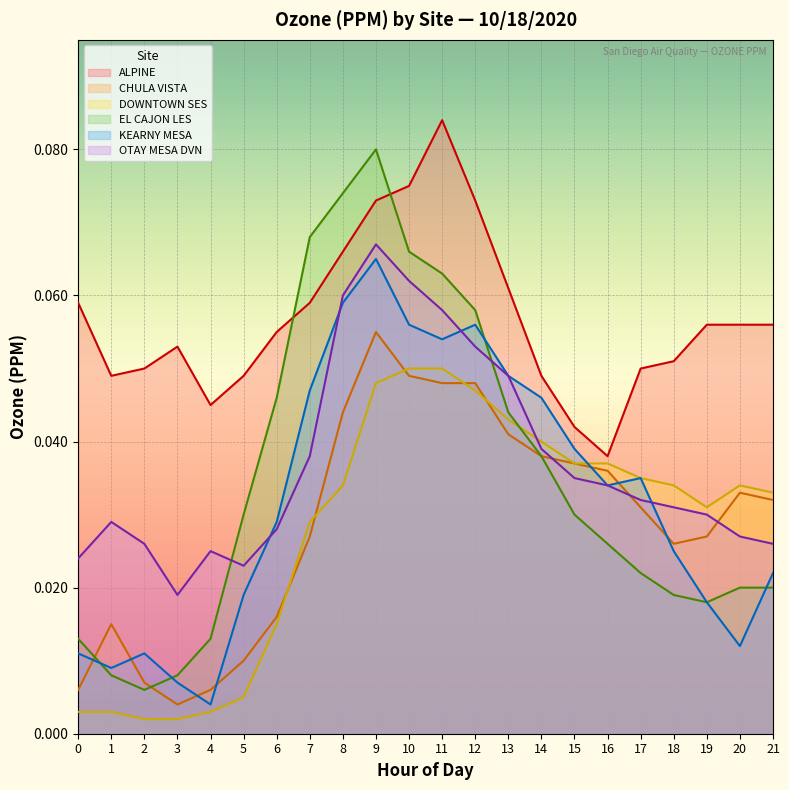

At which category does KEARNY MESA reach its first local peak?

2